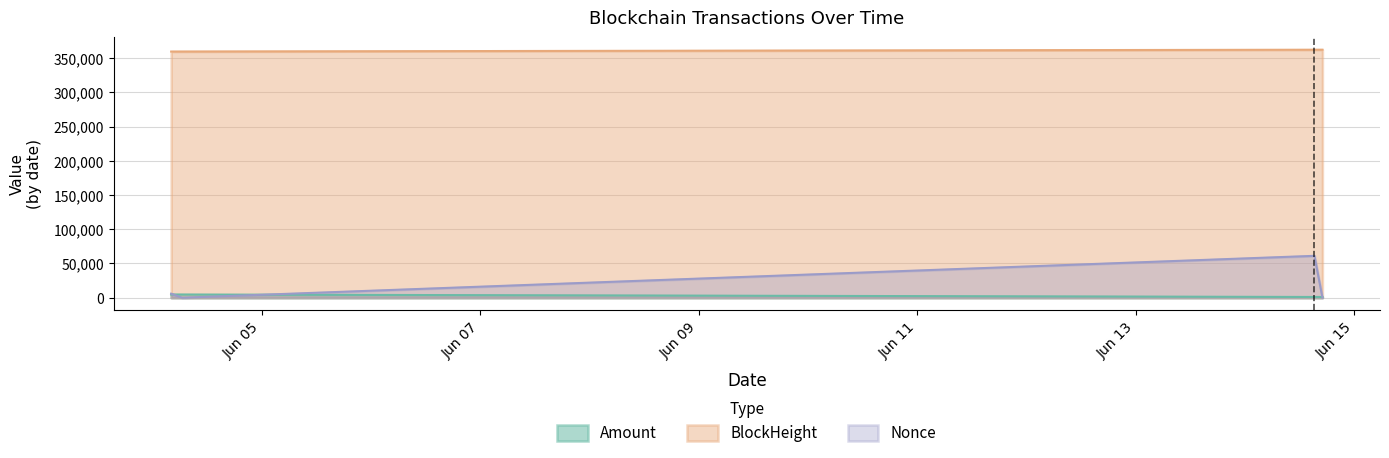

The value of Amount at 2024-06-04 04:09:00 is 334.5. True or false?

False